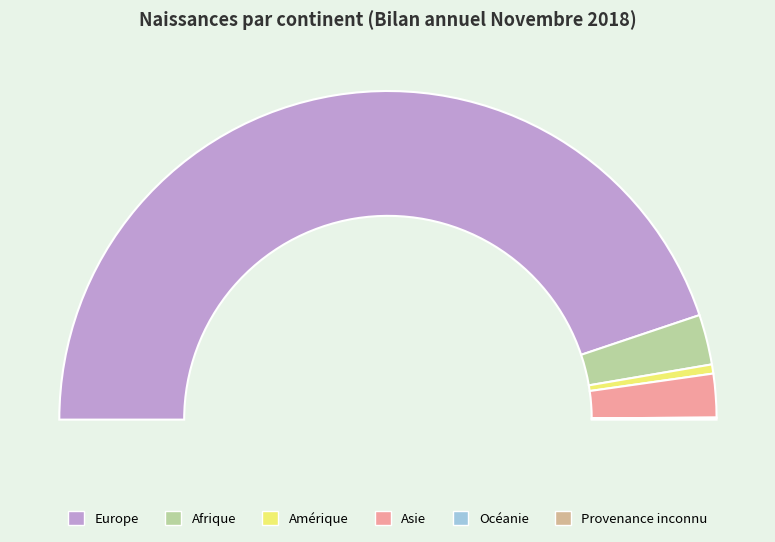

What percentage do Océanie and Afrique together represent?

5.0%